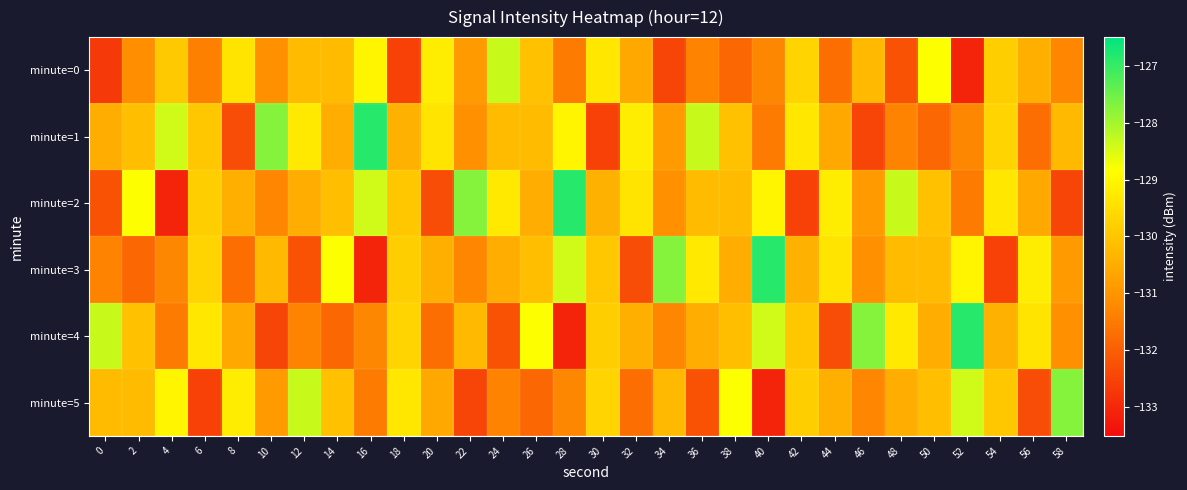

What is the spread (max minus min) of values at 0?

4.3